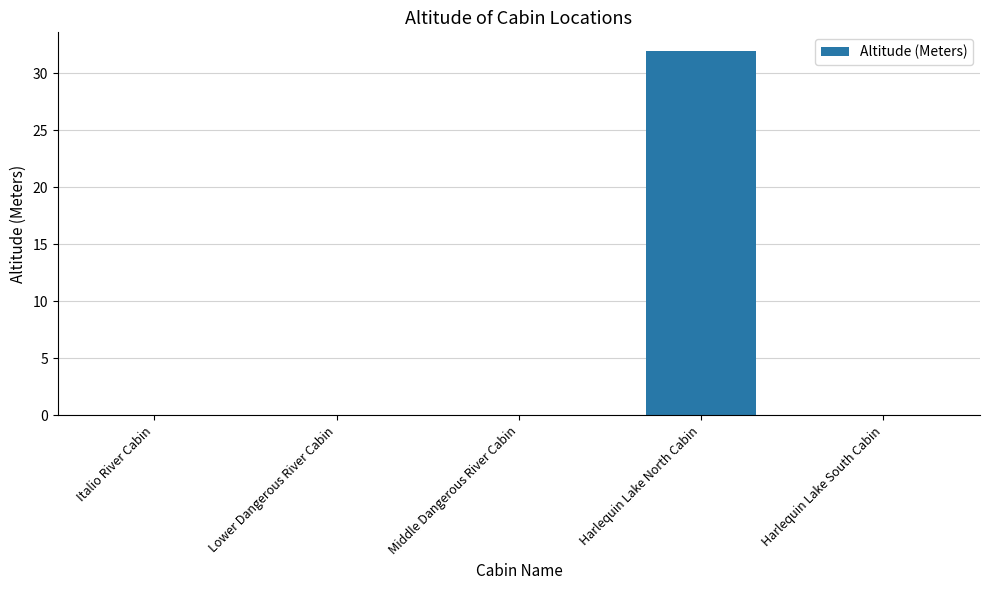

The value at Harlequin Lake South Cabin is 0. True or false?

True